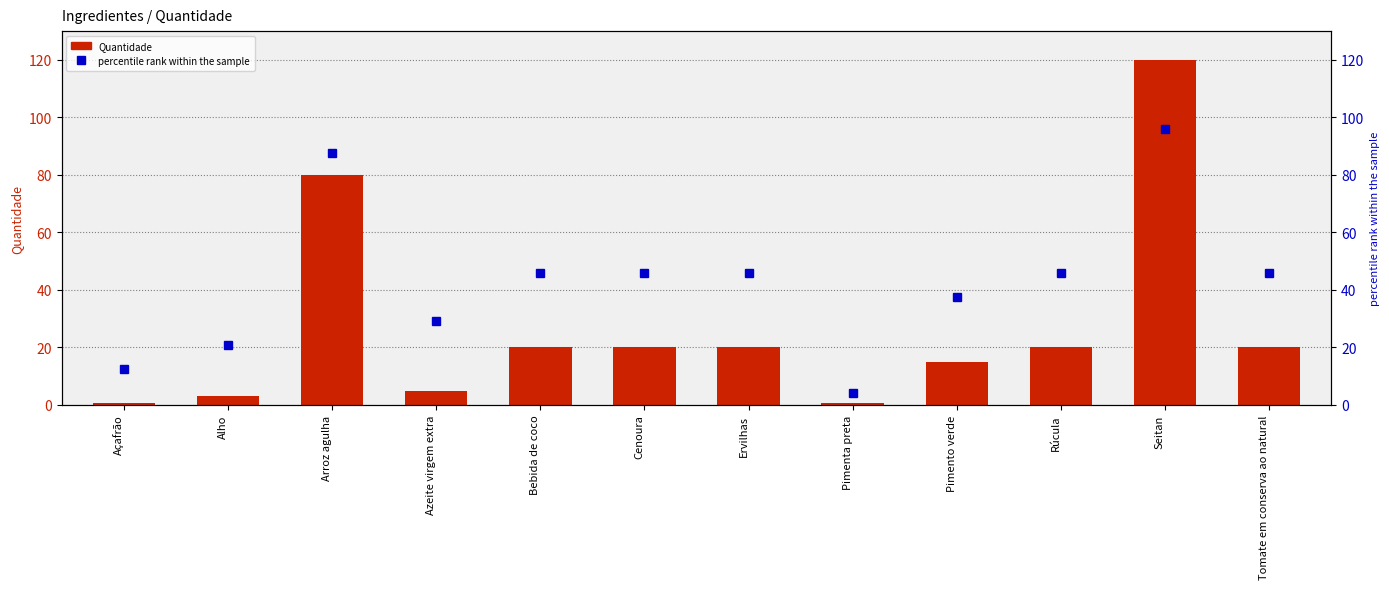

Count the number of data series in this chart.

2